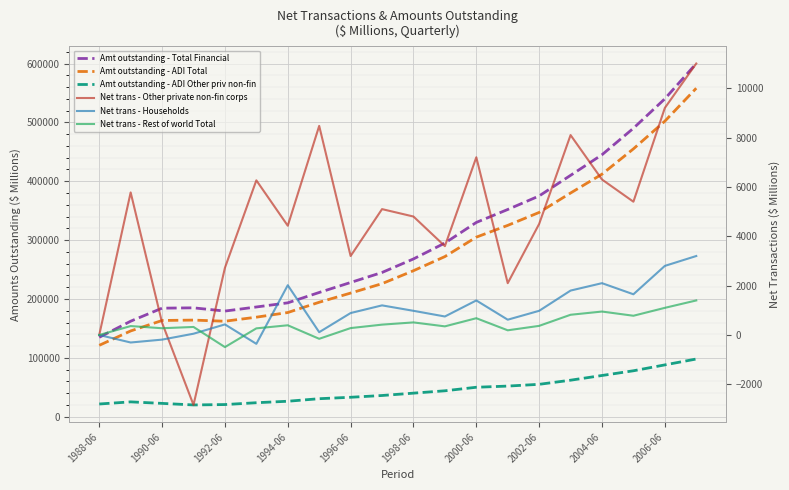

How many categories are shown in the chart?

20